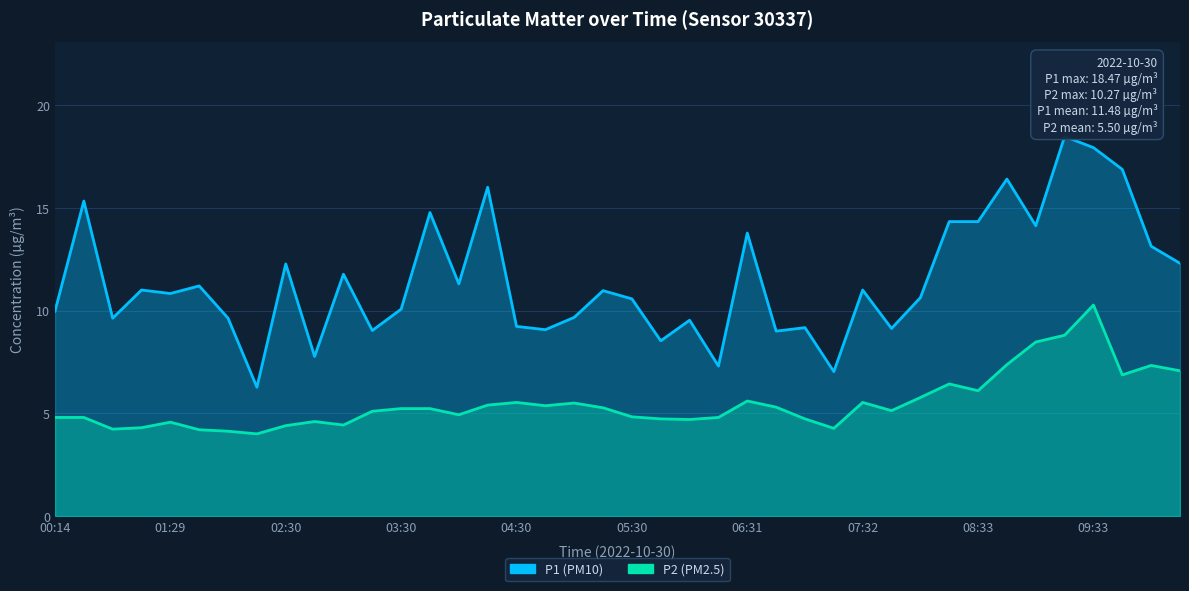

Rank the series by their average value, from lowest to highest.

P2, P1